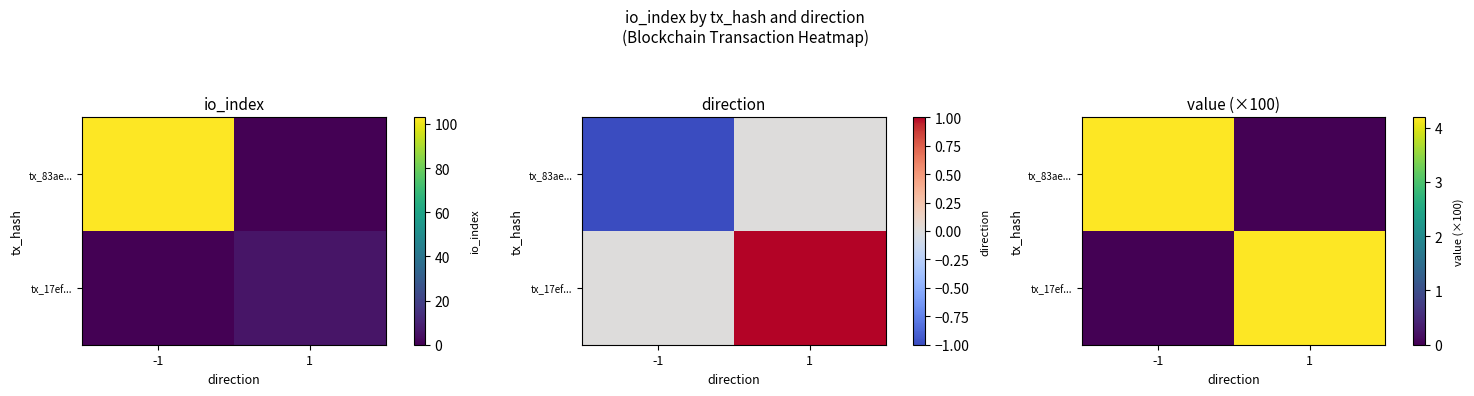

List the labels in order of tx_83ae... value, largest first.

-1, 1